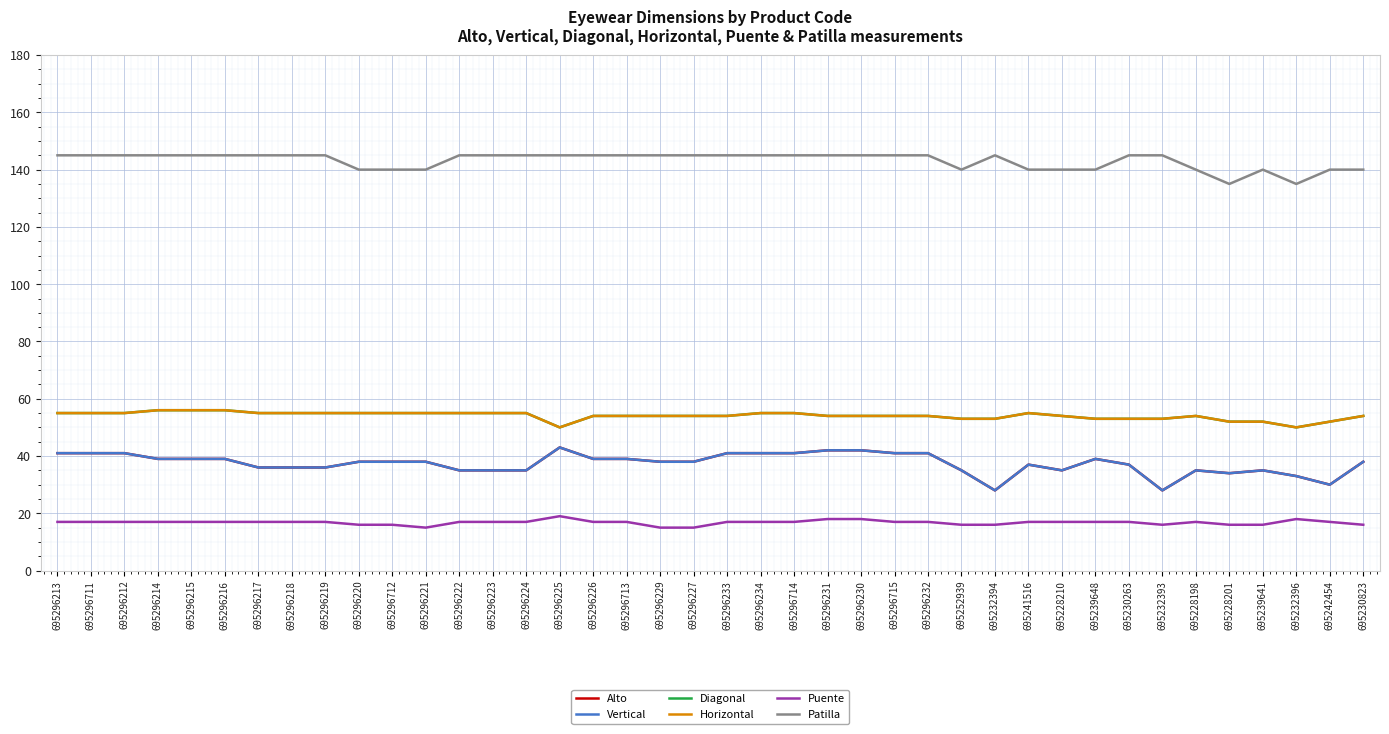

How many lines are shown in the chart?

6